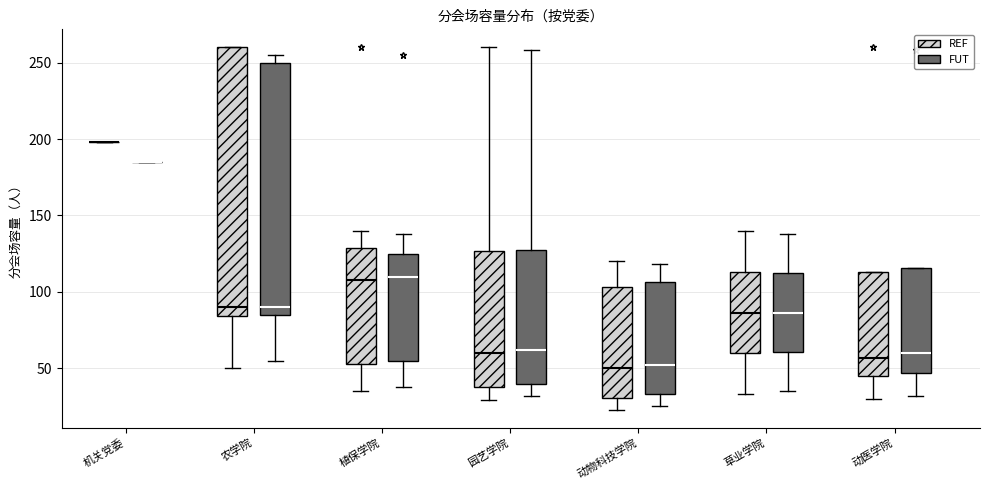

Reading left to right, read every box against the y-axis: the position of its median line, the range the box covers, and the ends of its whiskers. The values are not printed on the chart, so give them approximately, as read against the axis.

机关党委 (REF): box collapsed to a line at 200, whiskers 200 to 200
机关党委 (FUT): box collapsed to a line at 185, whiskers 185 to 185
农学院 (REF): median 90, box 85 to 260, whiskers 50 to 260
农学院 (FUT): median 90, box 85 to 250, whiskers 55 to 255
植保学院 (REF): median 110, box 55 to 130, whiskers 35 to 140
植保学院 (FUT): median 110, box 55 to 125, whiskers 40 to 140
园艺学院 (REF): median 60, box 40 to 125, whiskers 30 to 260
园艺学院 (FUT): median 60, box 40 to 125, whiskers 30 to 260
动物科技学院 (REF): median 50, box 30 to 105, whiskers 25 to 120
动物科技学院 (FUT): median 50, box 35 to 105, whiskers 25 to 120
草业学院 (REF): median 85, box 60 to 115, whiskers 35 to 140
草业学院 (FUT): median 85, box 60 to 110, whiskers 35 to 140
动医学院 (REF): median 55, box 45 to 115, whiskers 30 to 115
动医学院 (FUT): median 60, box 45 to 115, whiskers 30 to 115